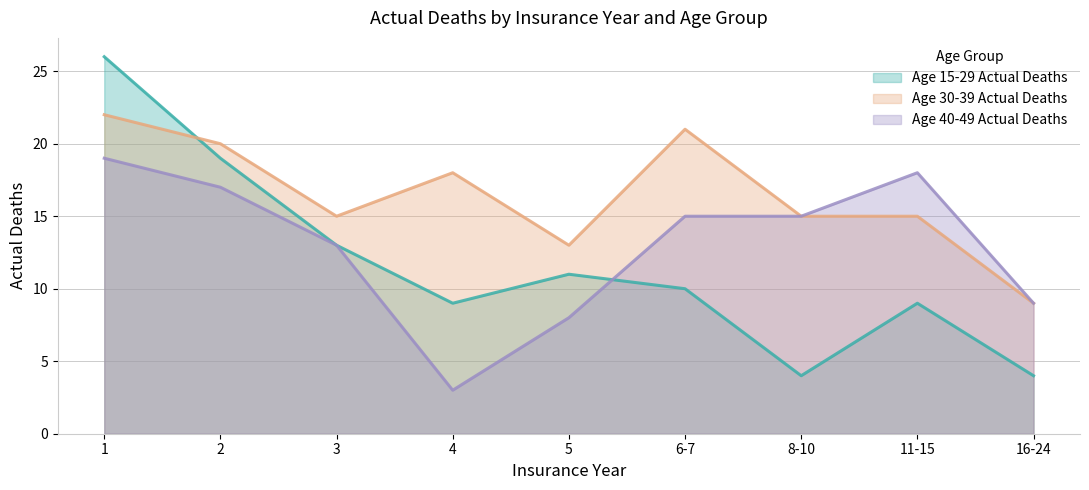

What position from the left is 5?

5